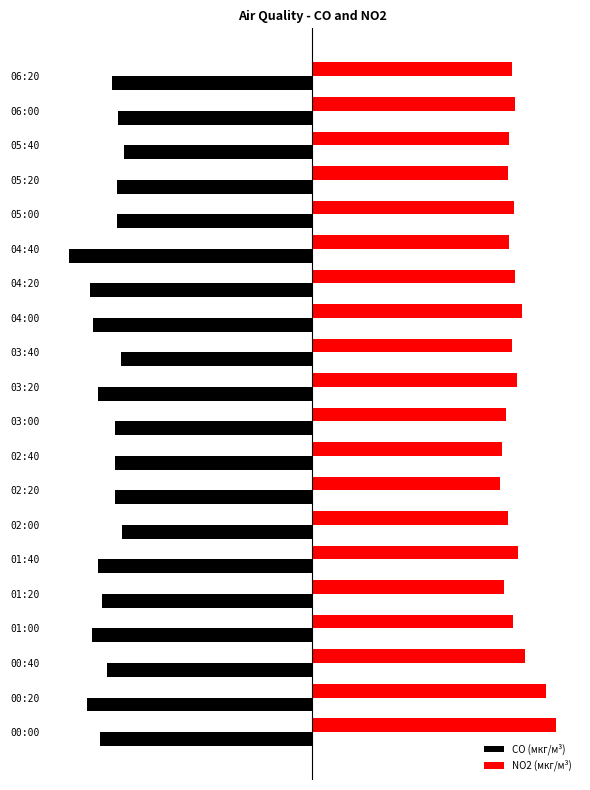

Rank the series by their maximum value, from lowest to highest.

CO (мкг/м³), NO2 (мкг/м³)